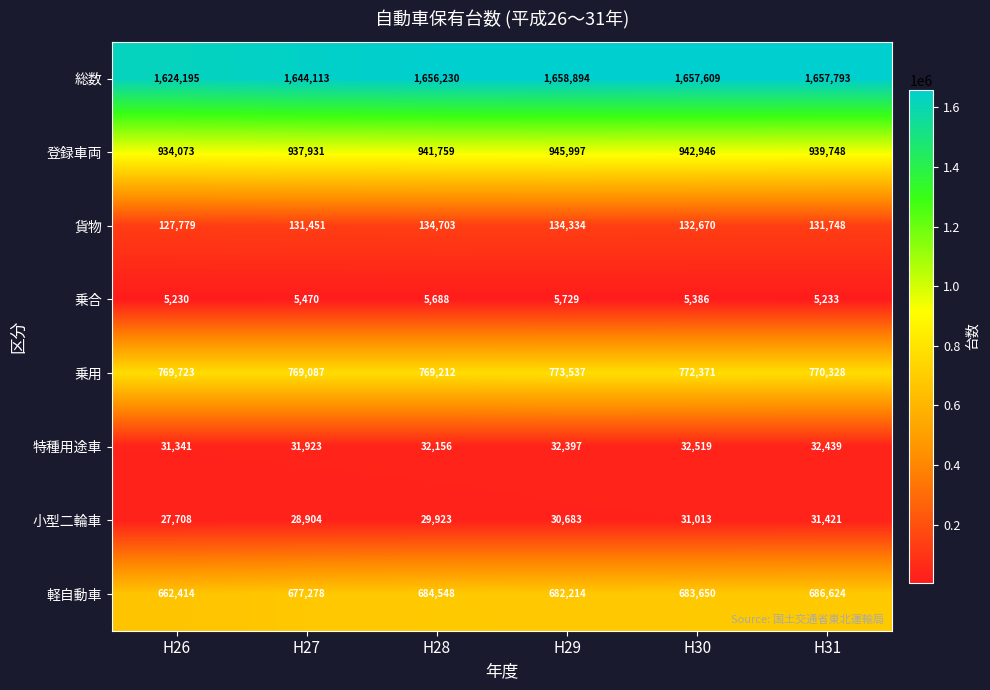

What is the sum of all 乗用 values?

4624258